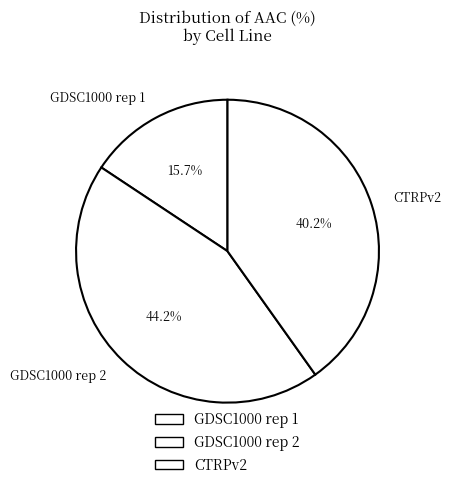

Which has a higher value, GDSC1000 rep 2 or CTRPv2?

GDSC1000 rep 2